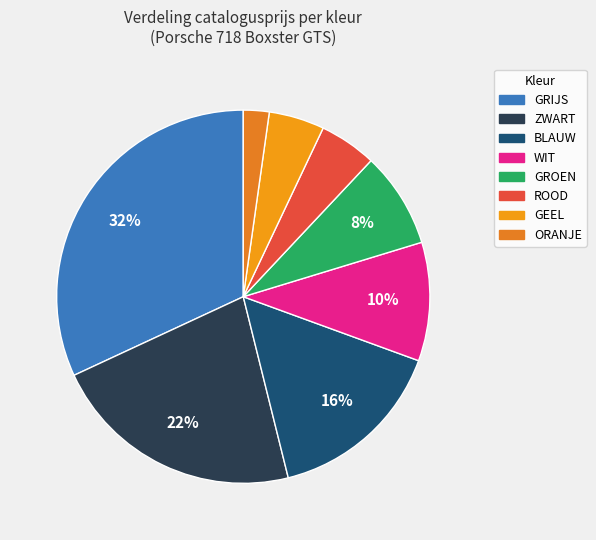

What percentage is the ROOD slice, to the nearest percent?

5%